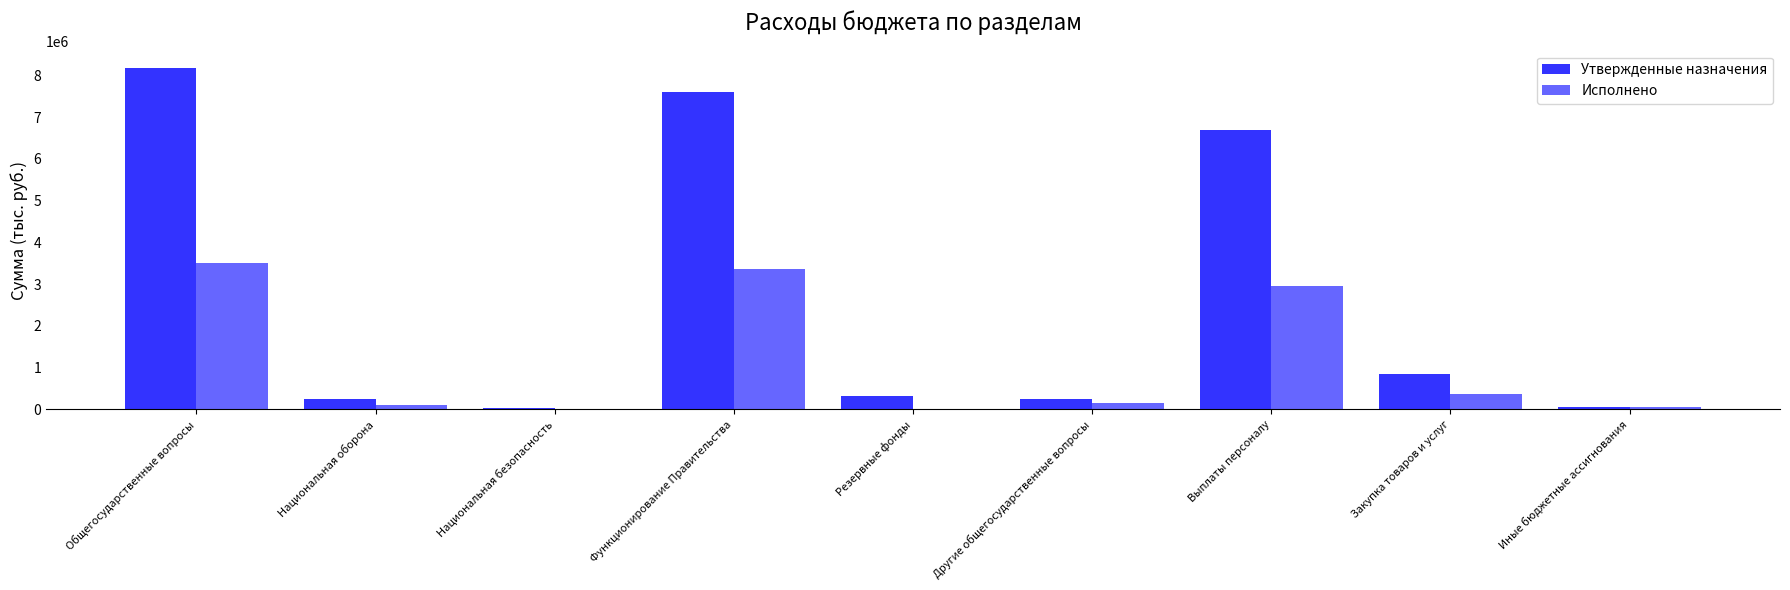

What is the sum of the Исполнено values at Функционирование Правительства and Резервные фонды?

3360467.1